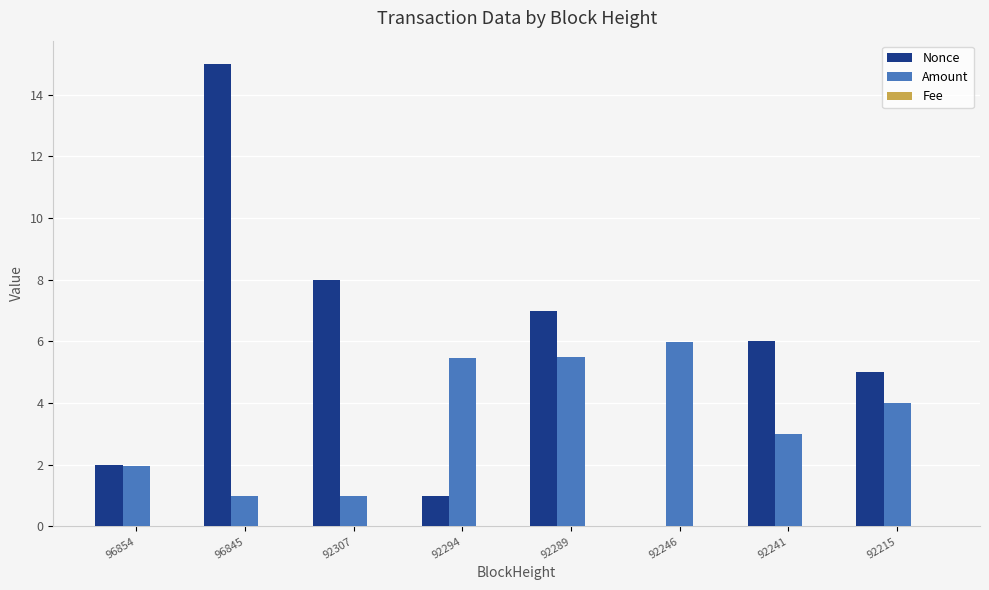

Which series has the largest total across all categories?

Nonce